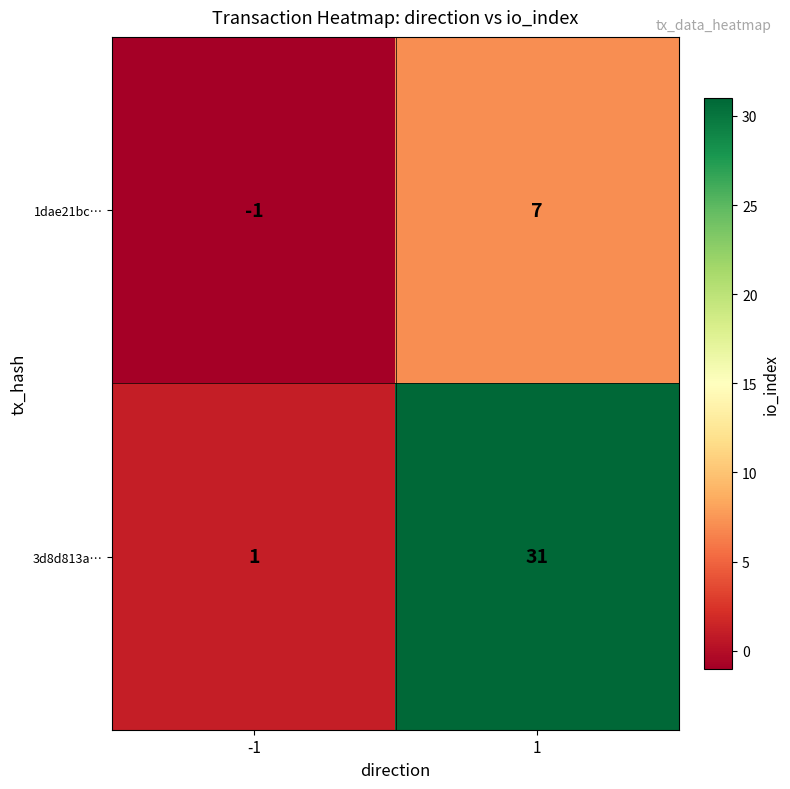

The value of 1dae21bc… at 1 is 7. True or false?

True